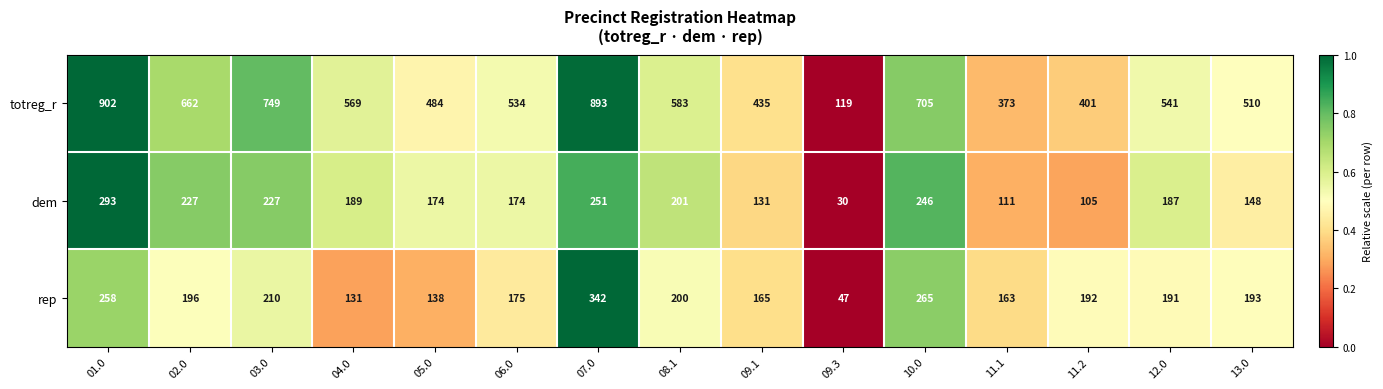

At which category is the sum across all series the highest?

07.0